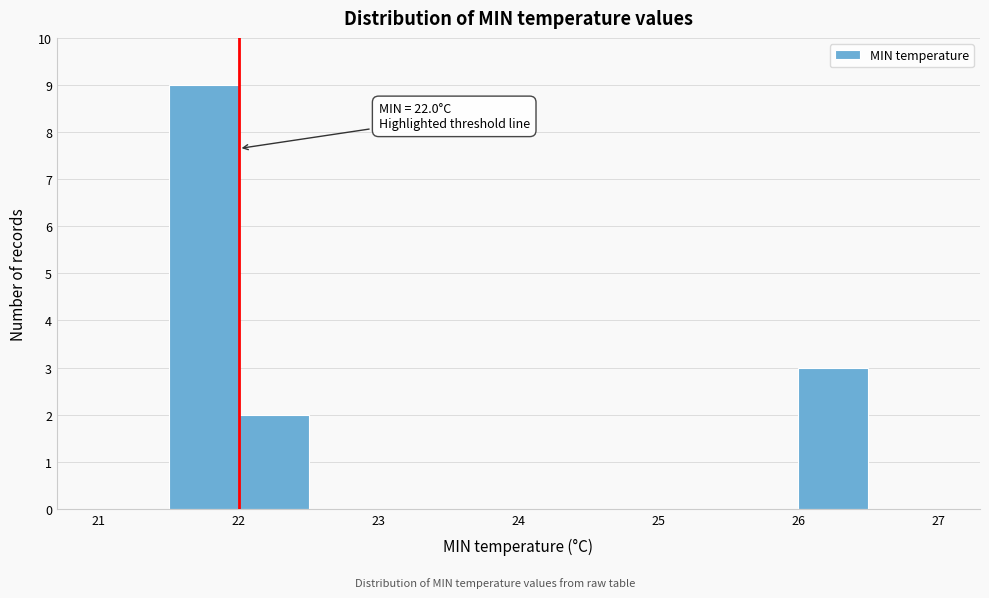

Over which range of the x-axis is the bar tallest?

21.5 to 22.0